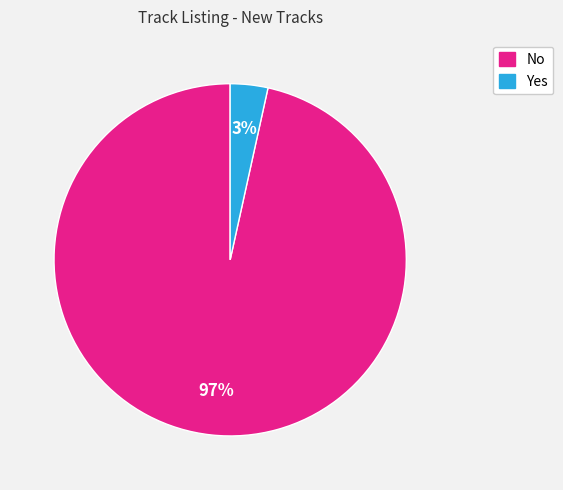

What is the majority slice?

No